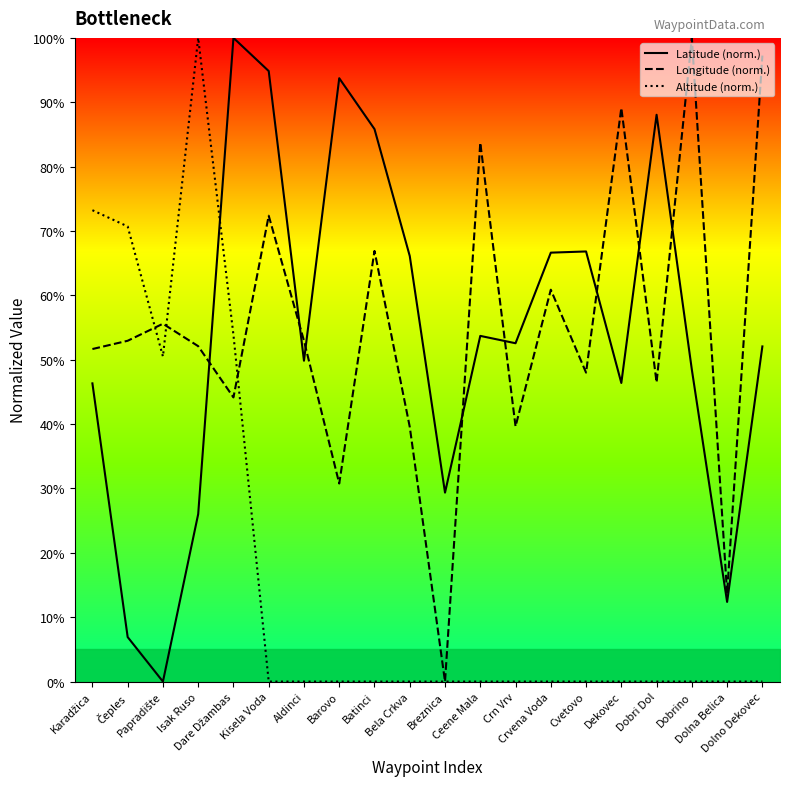

Which has a higher value, Dolno Dekovec or Karadžica?

Dolno Dekovec